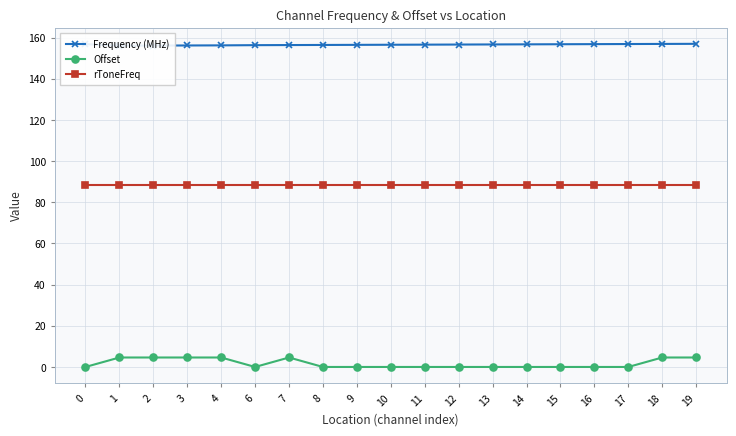

List the series in order of their overall mean, highest first.

Frequency (MHz), rToneFreq, Offset